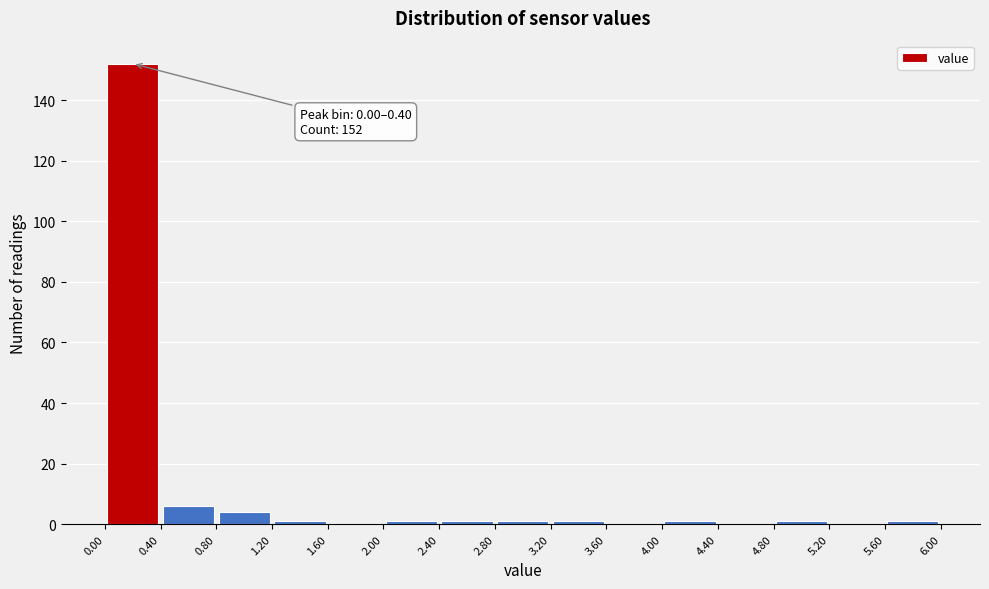

Over which range of the x-axis is the bar tallest?

0.00 to 0.40